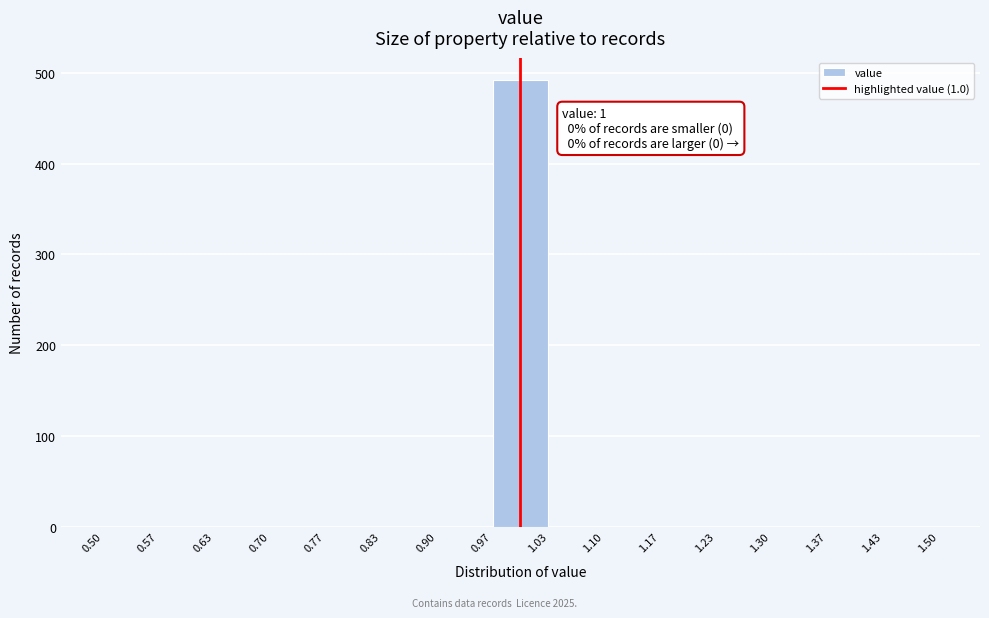

Over which range of the x-axis is the bar tallest?

0.97 to 1.03